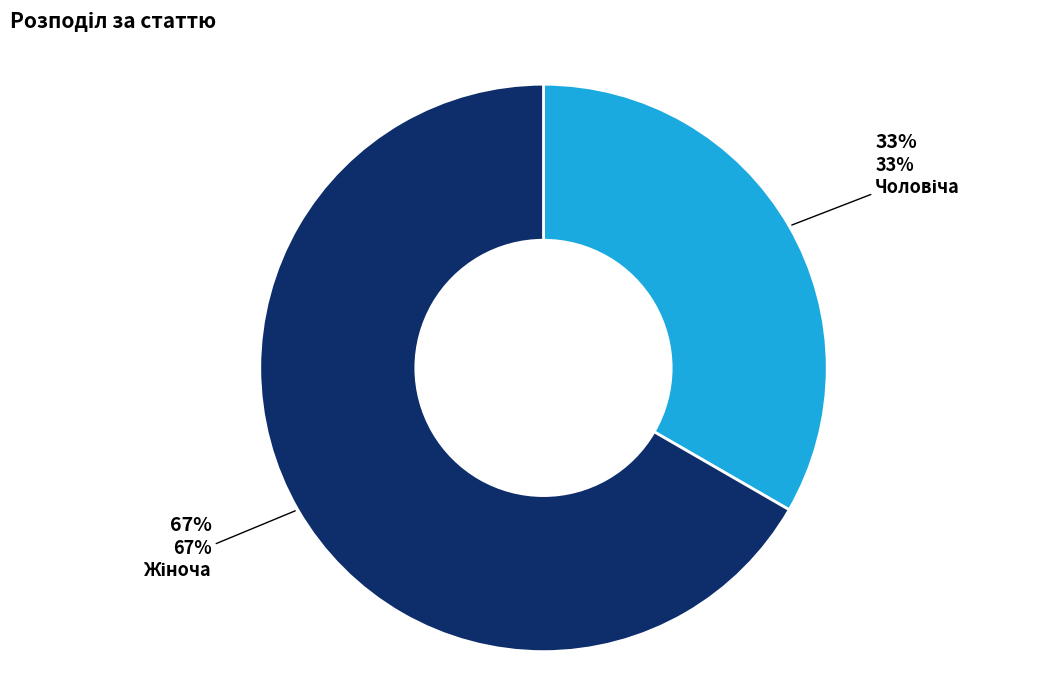

True or false: Чоловіча accounts for 21% of the total.

False